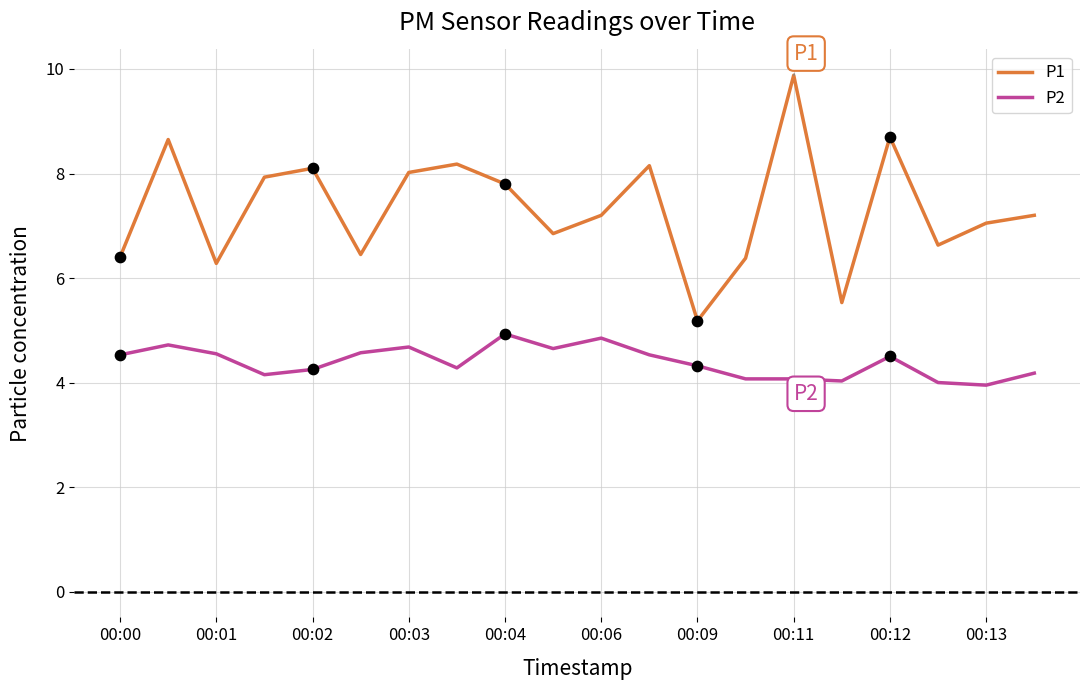

Which series has the largest range (max minus min)?

P1